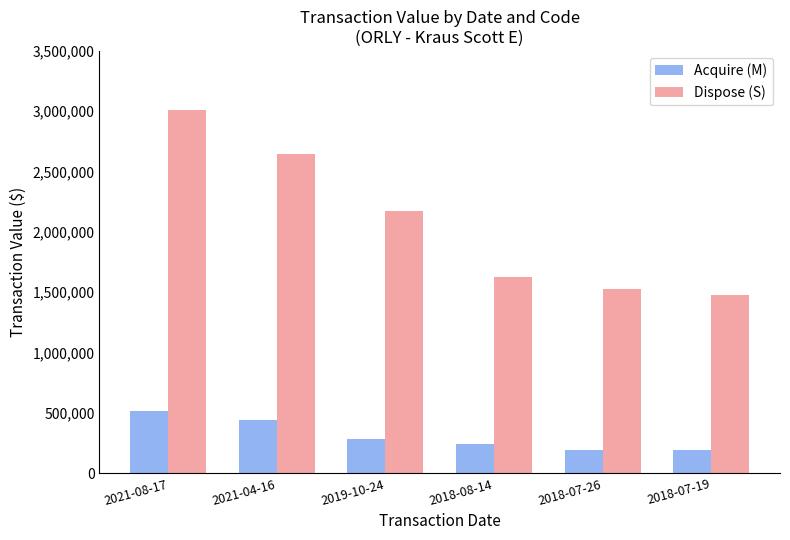

What is the sum of all Dispose (S) values?

12456331